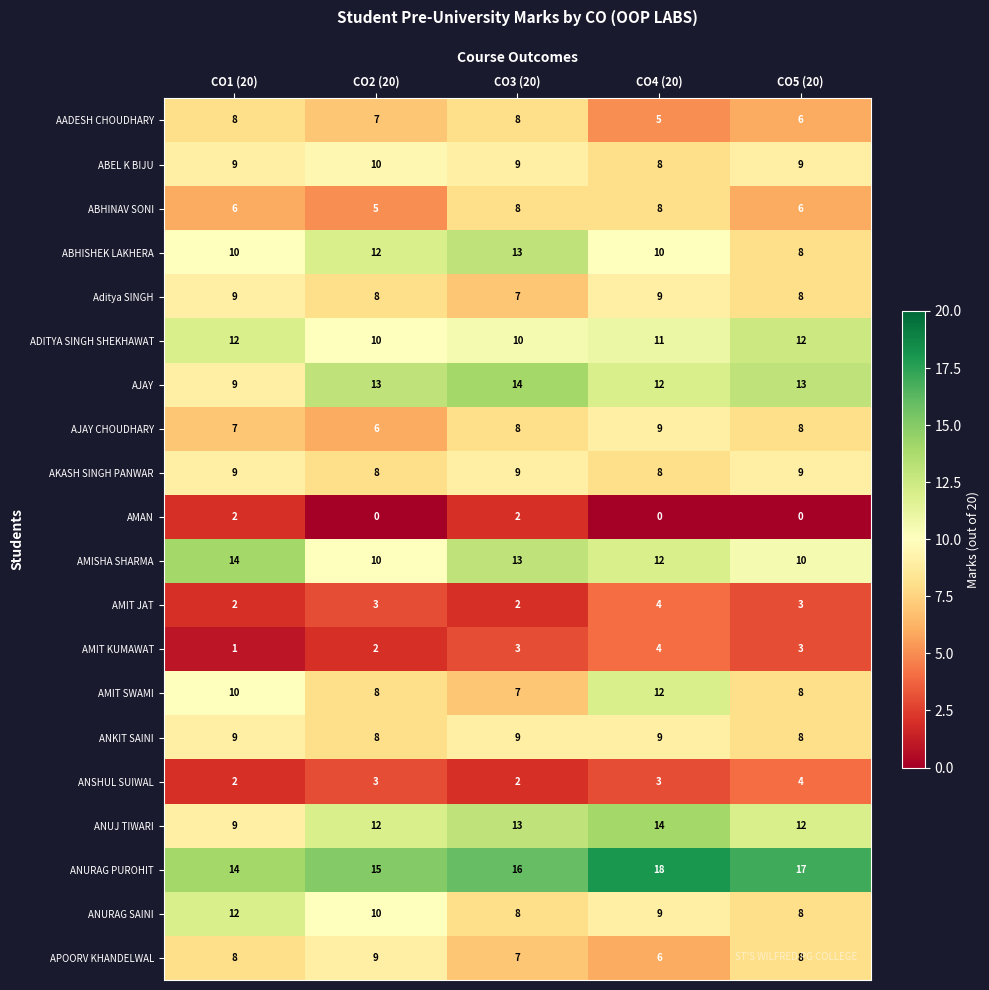

What is the approximate value of ANUJ TIWARI at CO5 (20)?

12